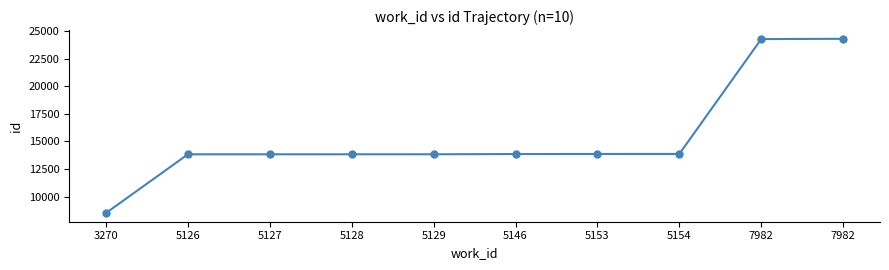

Rank the categories by value from highest to lowest.

7982, 7982, 5154, 5153, 5146, 5129, 5128, 5127, 5126, 3270